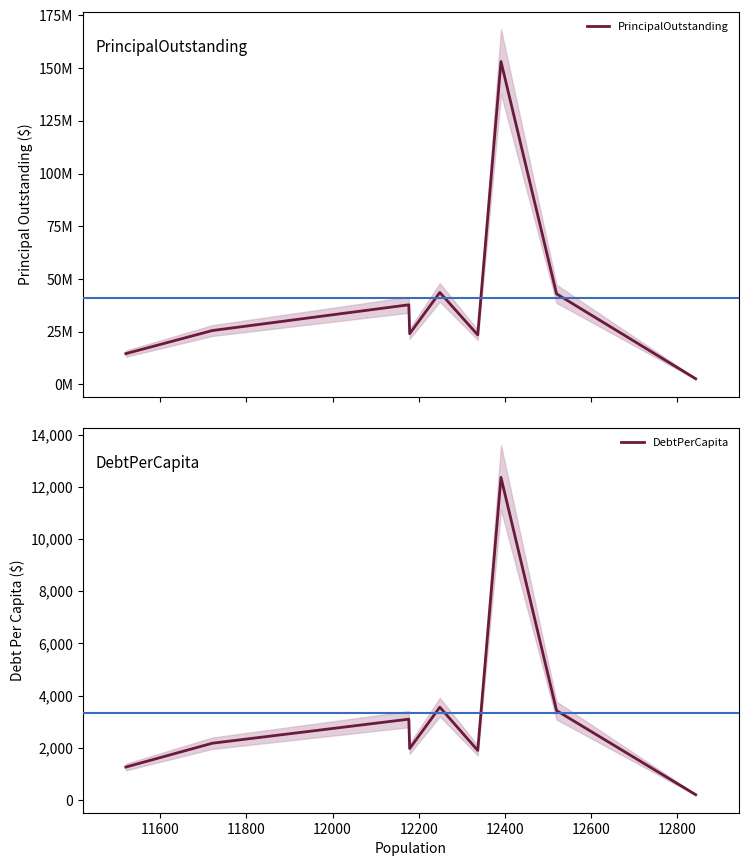

What is the difference between the highest and lowest values at 12200?

43591440.9